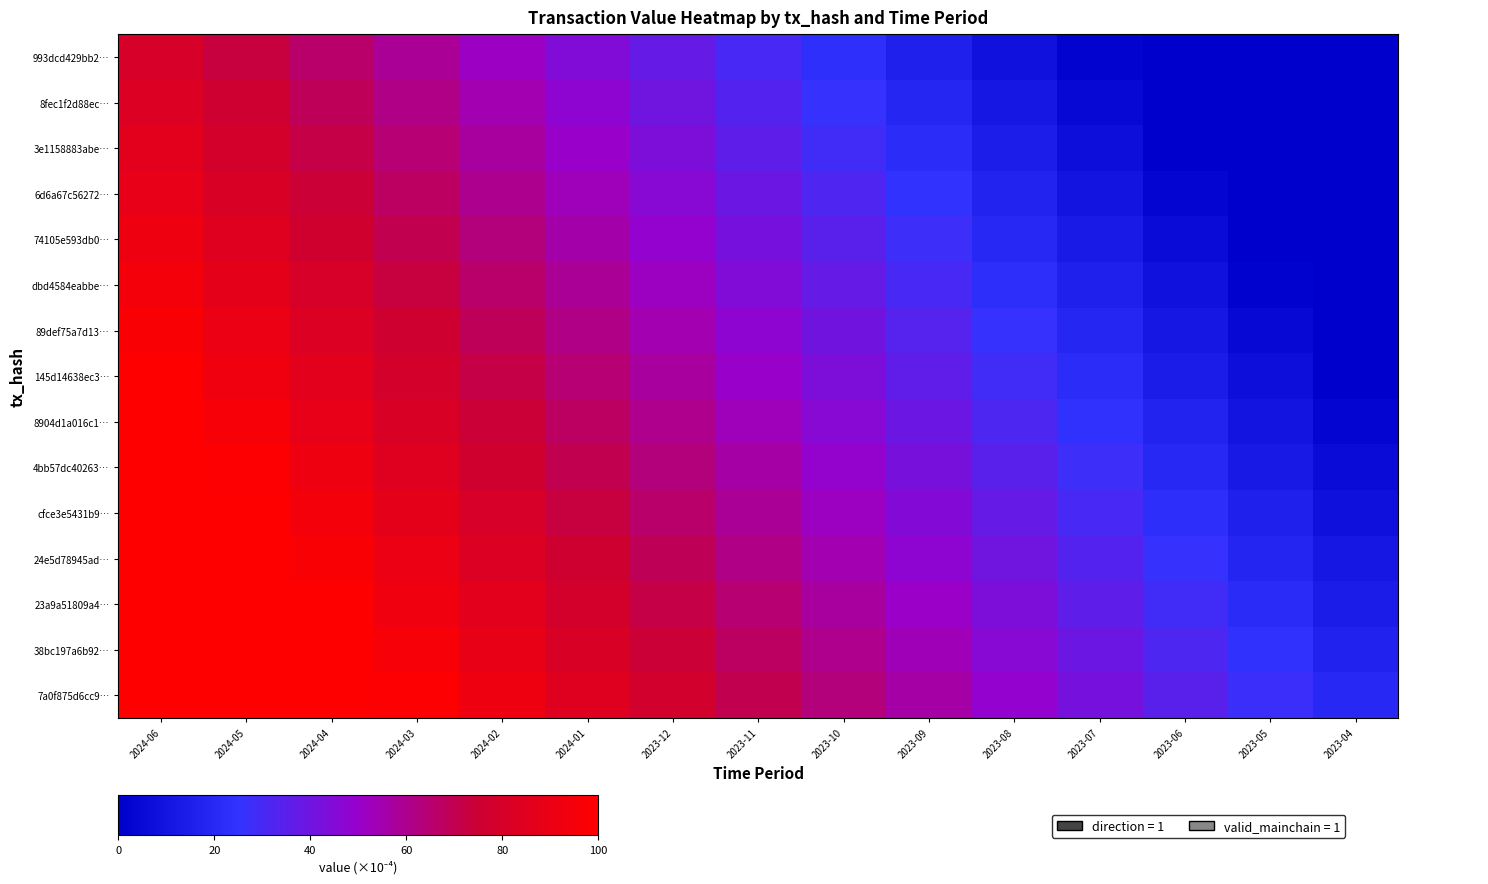

Between 2024-04 and 2024-01, which series saw the biggest shift?

993dcd429bb2…